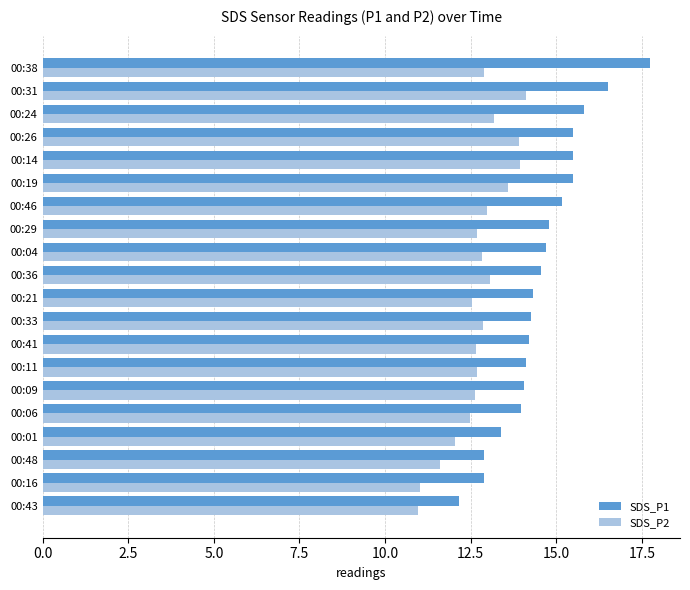

Is the value of SDS_P2 at 00:48 greater than the value of SDS_P1 at 00:29?

No